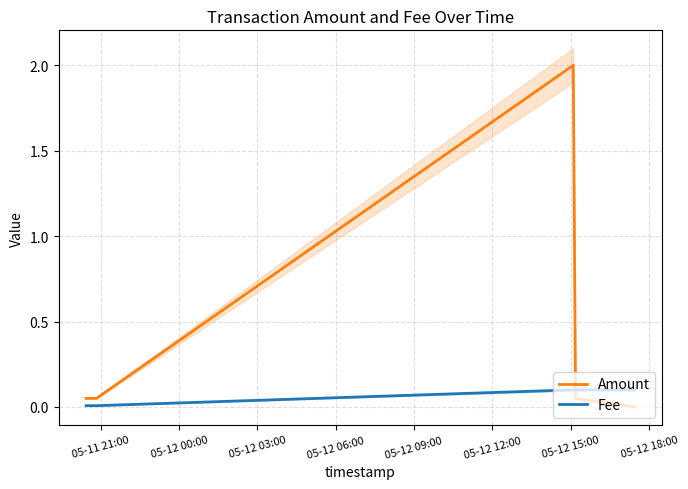

What is the highest value of the Amount series?

2.0